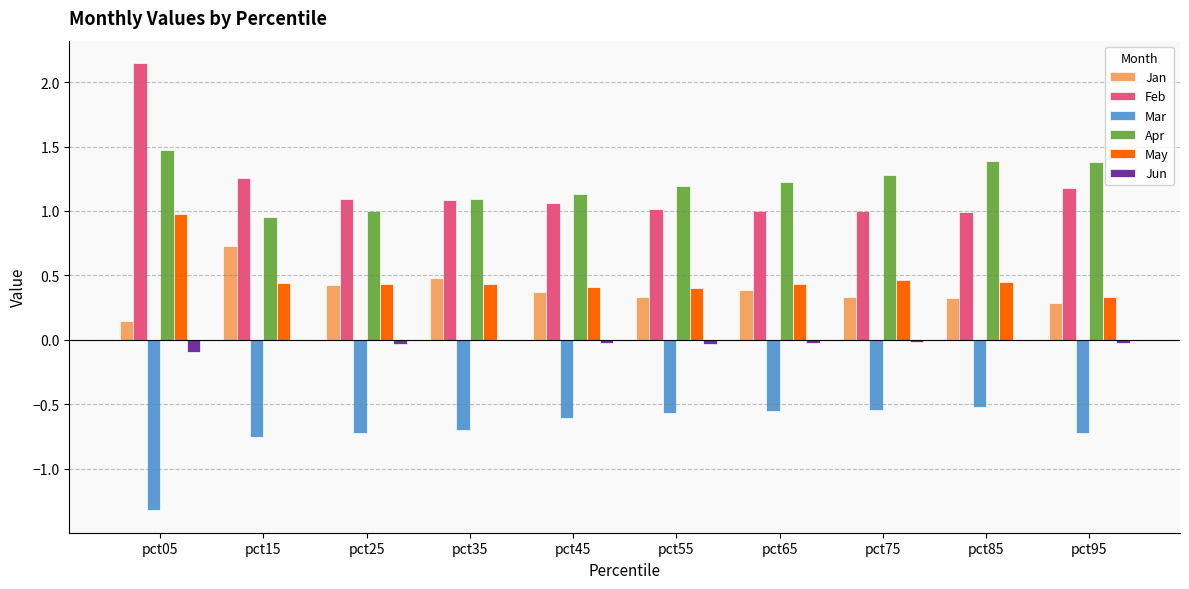

What is the sum of all Apr values?

12.1